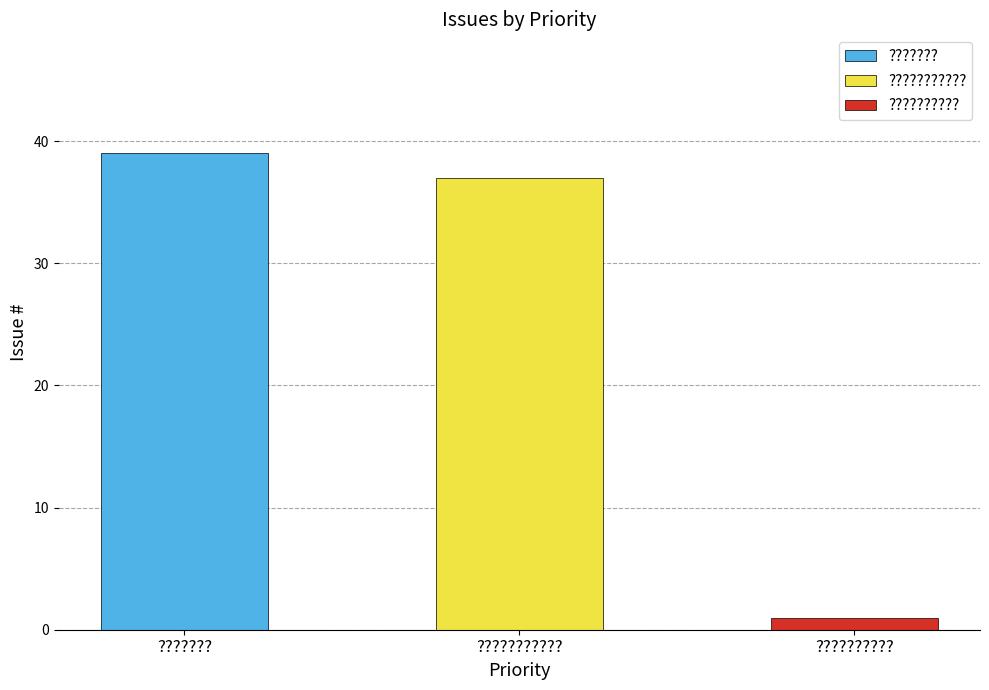

Which label corresponds to the largest value in the chart?

???????